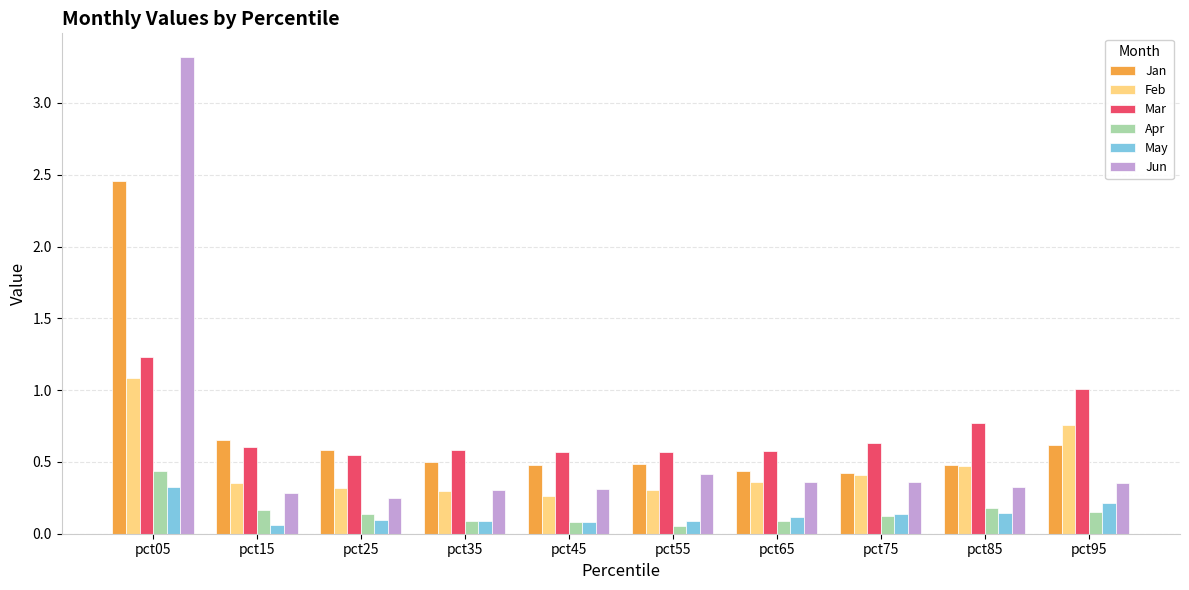

What are all the series names shown in the legend?

Jan, Feb, Mar, Apr, May, Jun